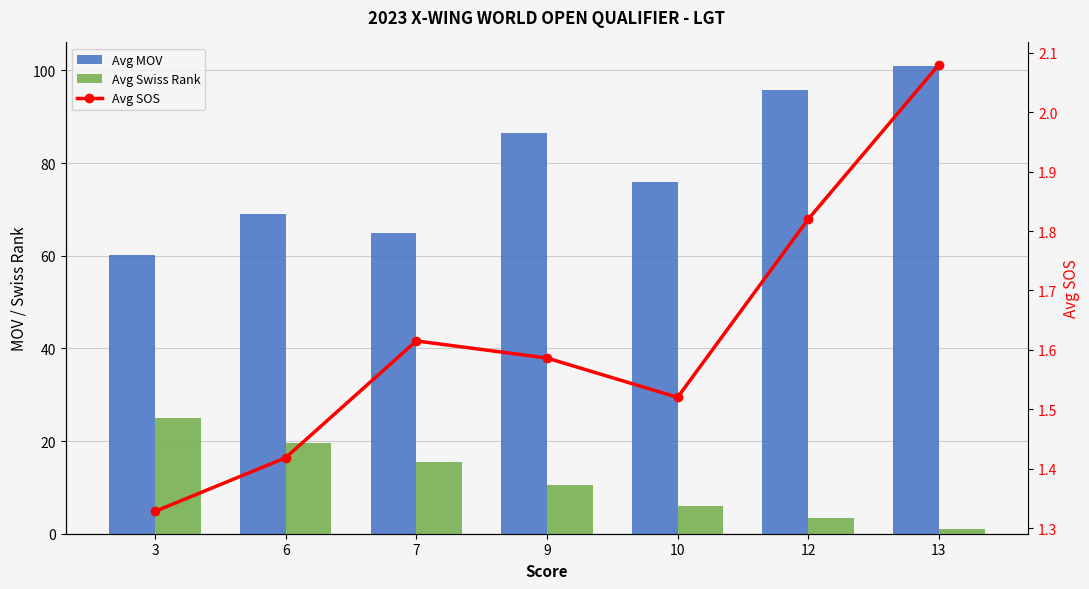

Reading right to left, what are all the values shown in this chart?

Avg MOV: 13=101.0	12=95.8	10=76.0	9=86.5	7=65.0	6=69.0	3=60.2
Avg Swiss Rank: 13=1.0	12=3.5	10=6.0	9=10.5	7=15.5	6=19.5	3=25.0
Avg SOS: 13=2.1	12=1.8	10=1.5	9=1.6	7=1.6	6=1.4	3=1.3